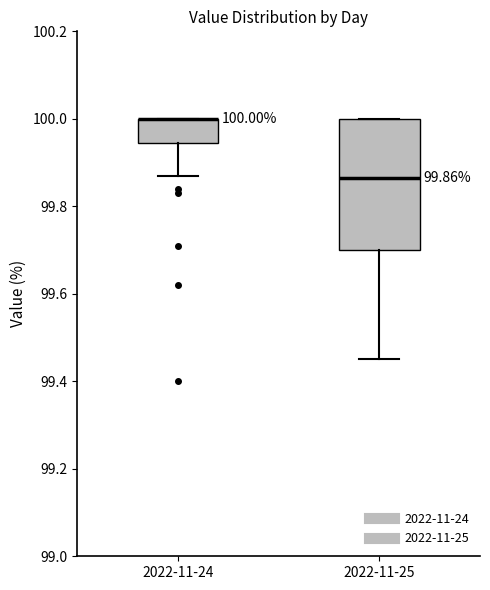

Which box is the tallest, from its lower edge to its upper edge?

2022-11-25